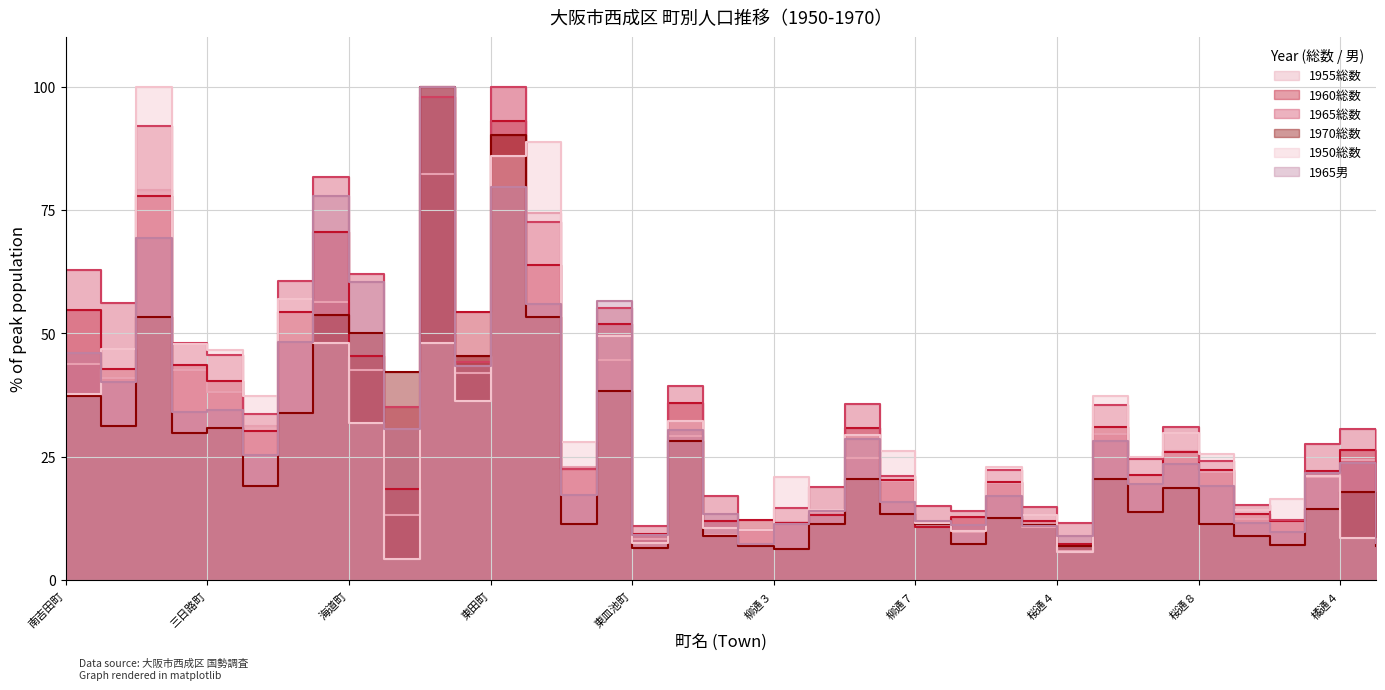

Which series has the largest range (max minus min)?

1950総数